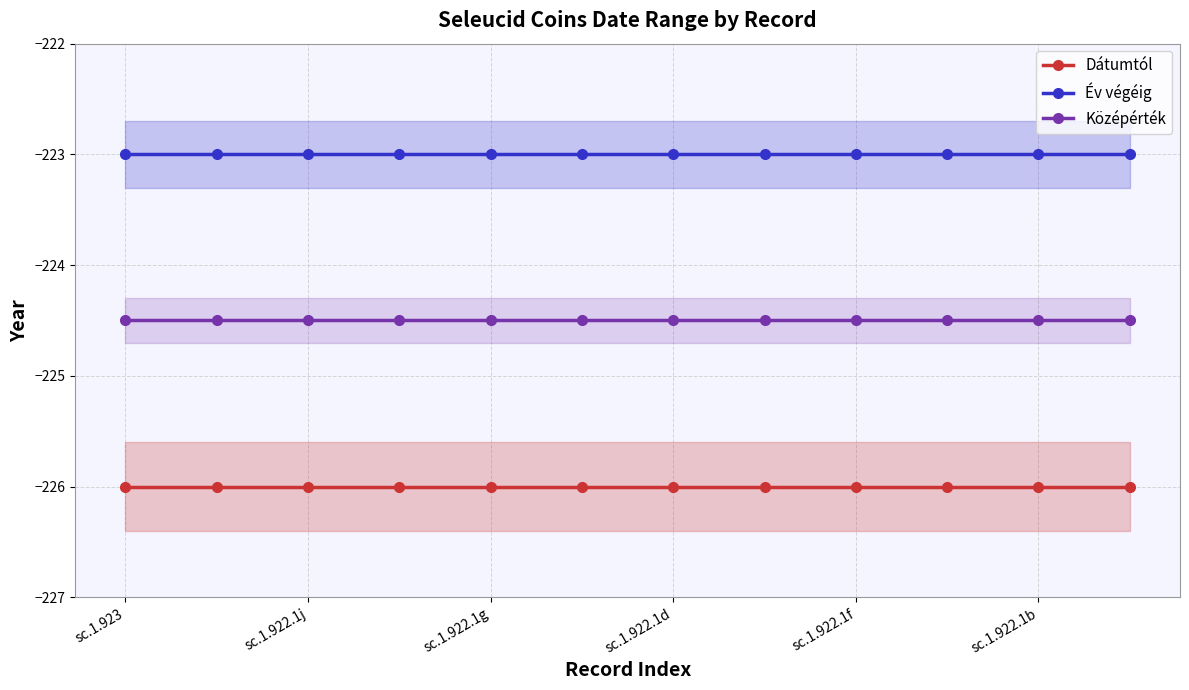

Rank the series by their average value, from highest to lowest.

Év végéig, Középérték, Dátumtól